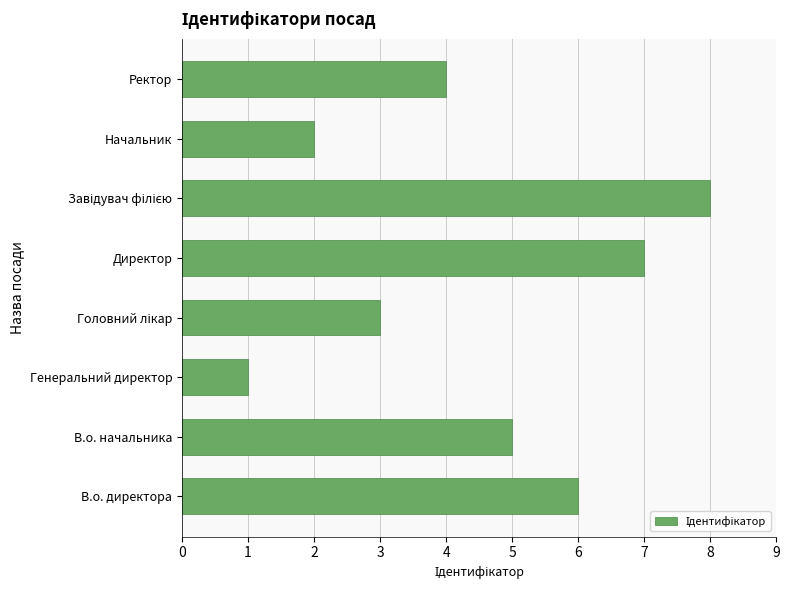

What is the sum of all values?

36